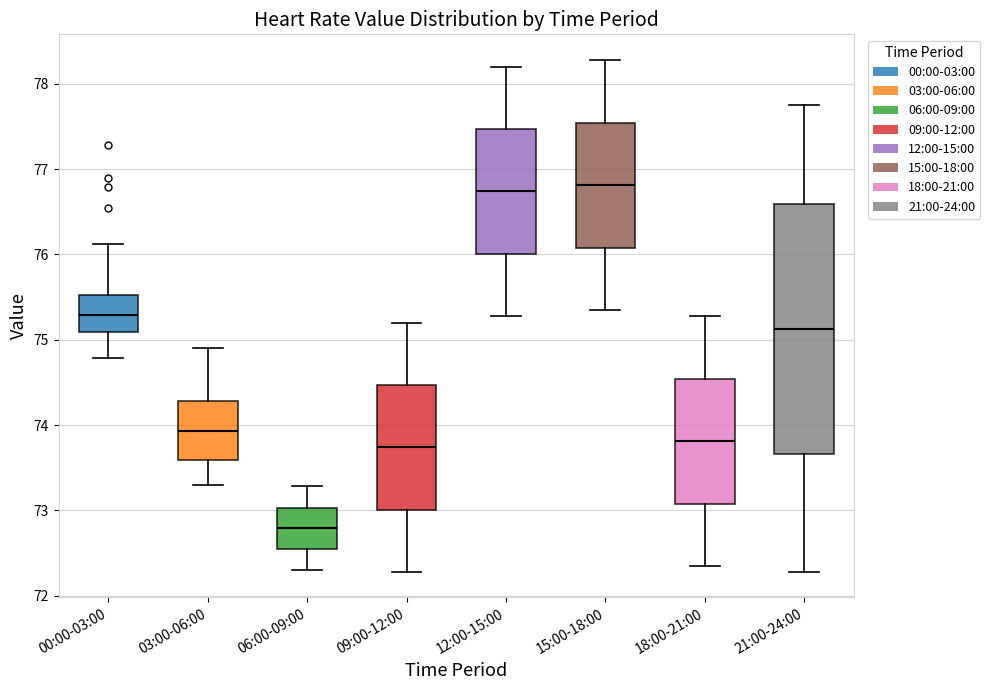

Reading left to right, read every box against the y-axis: the position of its median line, the range the box covers, and the ends of its whiskers. The values are not printed on the chart, so give them approximately, as read against the axis.

00:00-03:00: median 75.3, box 75.1 to 75.5, whiskers 74.8 to 76.1
03:00-06:00: median 73.9, box 73.6 to 74.3, whiskers 73.3 to 74.9
06:00-09:00: median 72.8, box 72.5 to 73.0, whiskers 72.3 to 73.3
09:00-12:00: median 73.7, box 73.0 to 74.5, whiskers 72.3 to 75.2
12:00-15:00: median 76.7, box 76.0 to 77.5, whiskers 75.3 to 78.2
15:00-18:00: median 76.8, box 76.1 to 77.5, whiskers 75.4 to 78.3
18:00-21:00: median 73.8, box 73.1 to 74.5, whiskers 72.4 to 75.3
21:00-24:00: median 75.1, box 73.7 to 76.6, whiskers 72.3 to 77.8